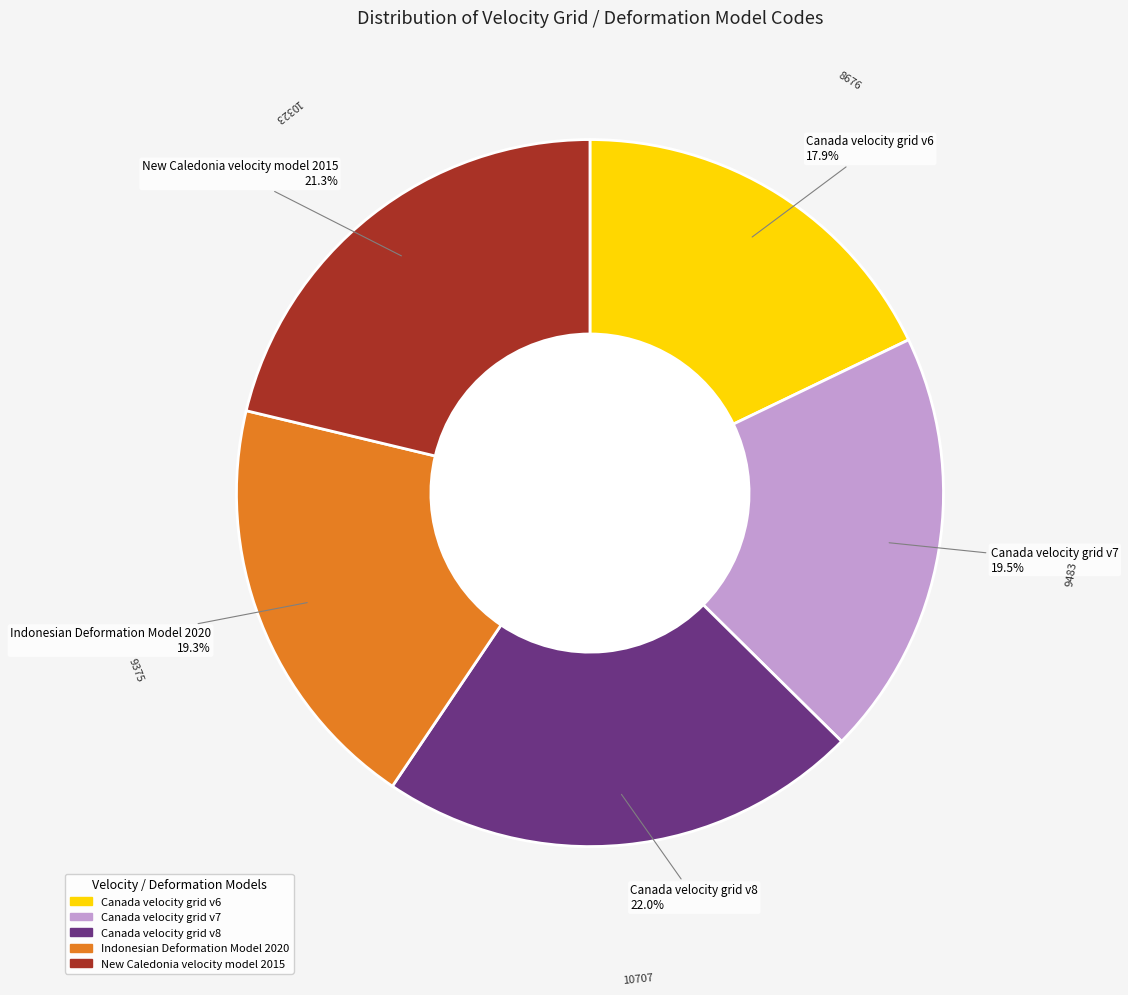

Approximately how many times larger is the value at Indonesian Deformation Model 2020 compared to Canada velocity grid v7?

1.0